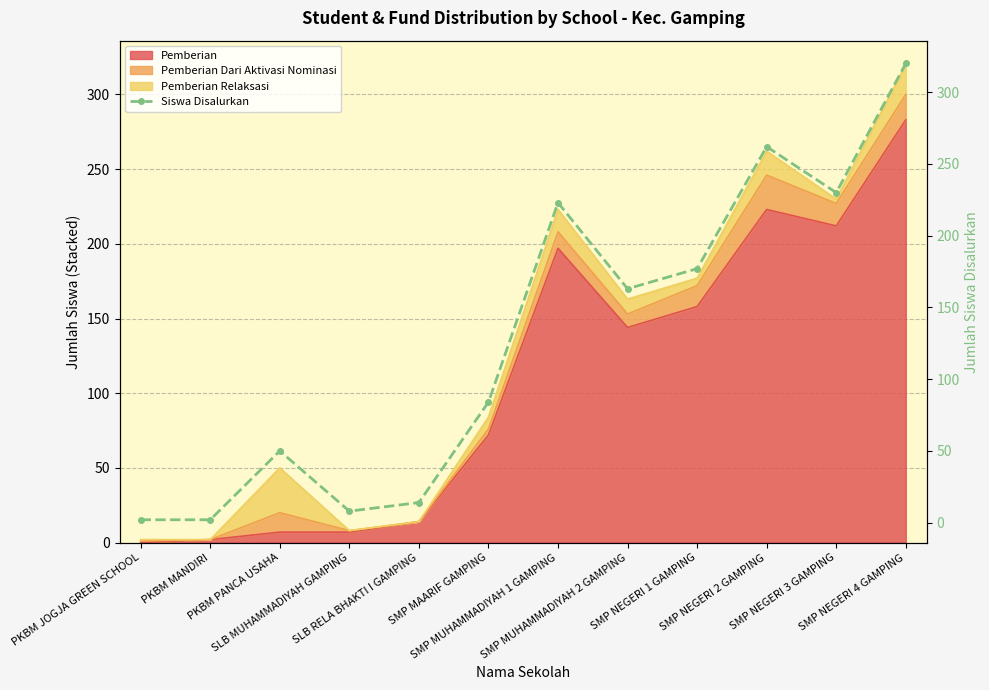

Reading left to right, what are all the values shown in this chart?

PKBM JOGJA GREEN SCHOOL=2	PKBM MANDIRI=2	PKBM PANCA USAHA=50	SLB MUHAMMADIYAH GAMPING=8	SLB RELA BHAKTI I GAMPING=14	SMP MAARIF GAMPING=84	SMP MUHAMMADIYAH 1 GAMPING=223	SMP MUHAMMADIYAH 2 GAMPING=163	SMP NEGERI 1 GAMPING=177	SMP NEGERI 2 GAMPING=262	SMP NEGERI 3 GAMPING=230	SMP NEGERI 4 GAMPING=320